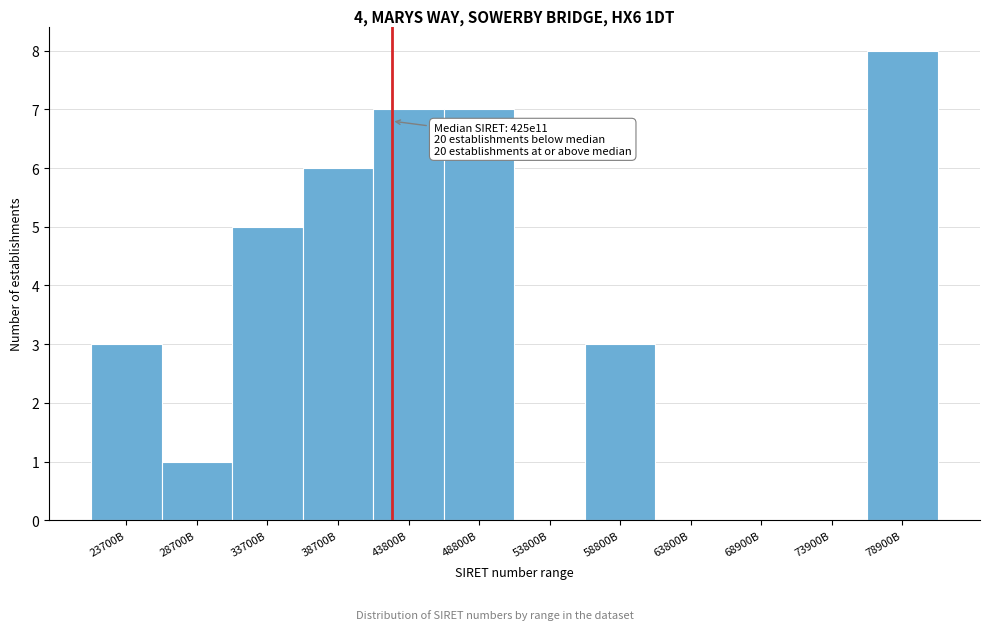

Reading left to right, list all the values displayed in this chart.

23700B=3	28700B=1	33700B=5	38700B=6	43800B=7	48800B=7	53800B=0	58800B=3	63800B=0	68900B=0	73900B=0	78900B=8